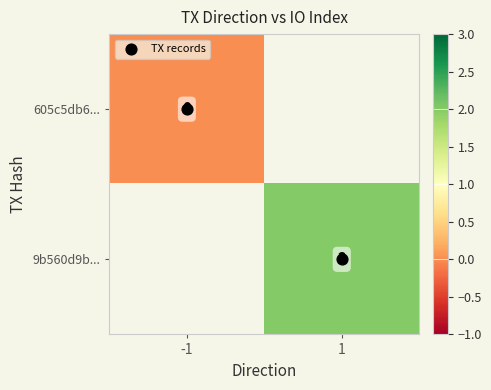

What is the maximum value shown in the chart?

2.0